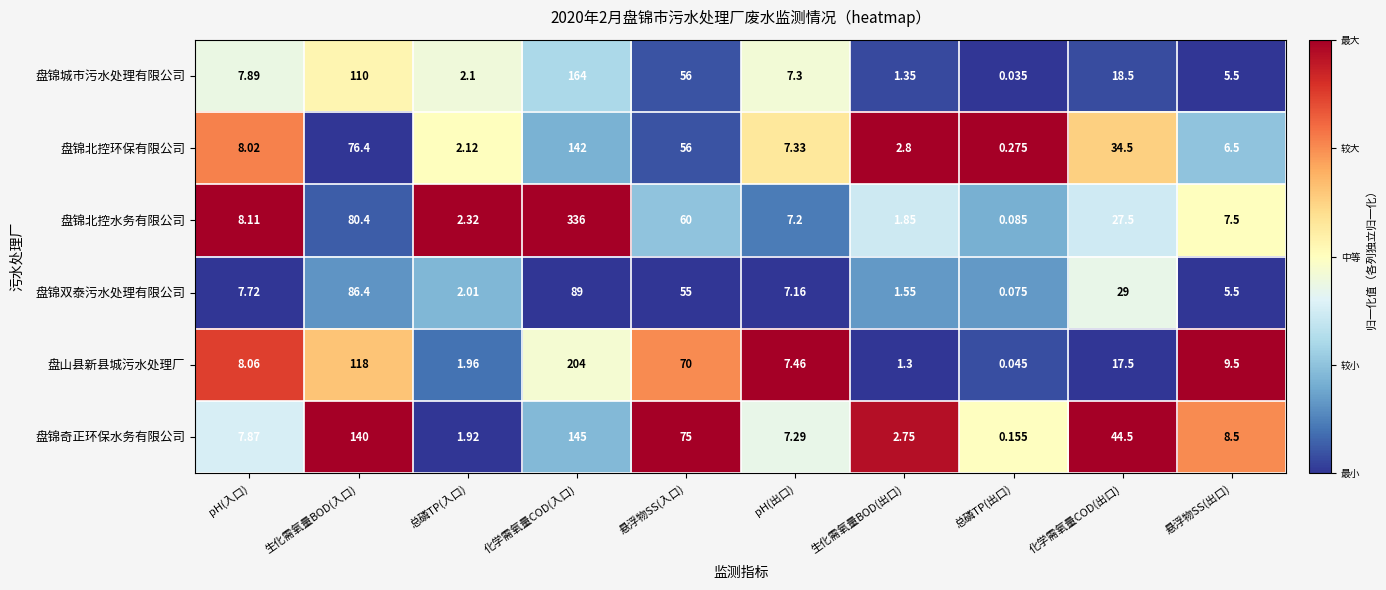

At which label does 盘锦北控水务有限公司 first exceed 8?

pH(入口)